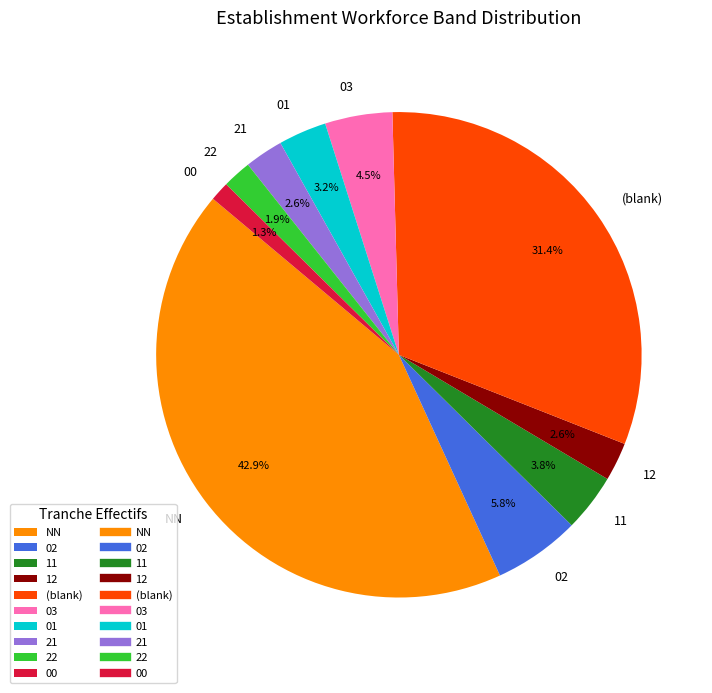

Approximately how many times larger is the value at 02 compared to 21?

2.2